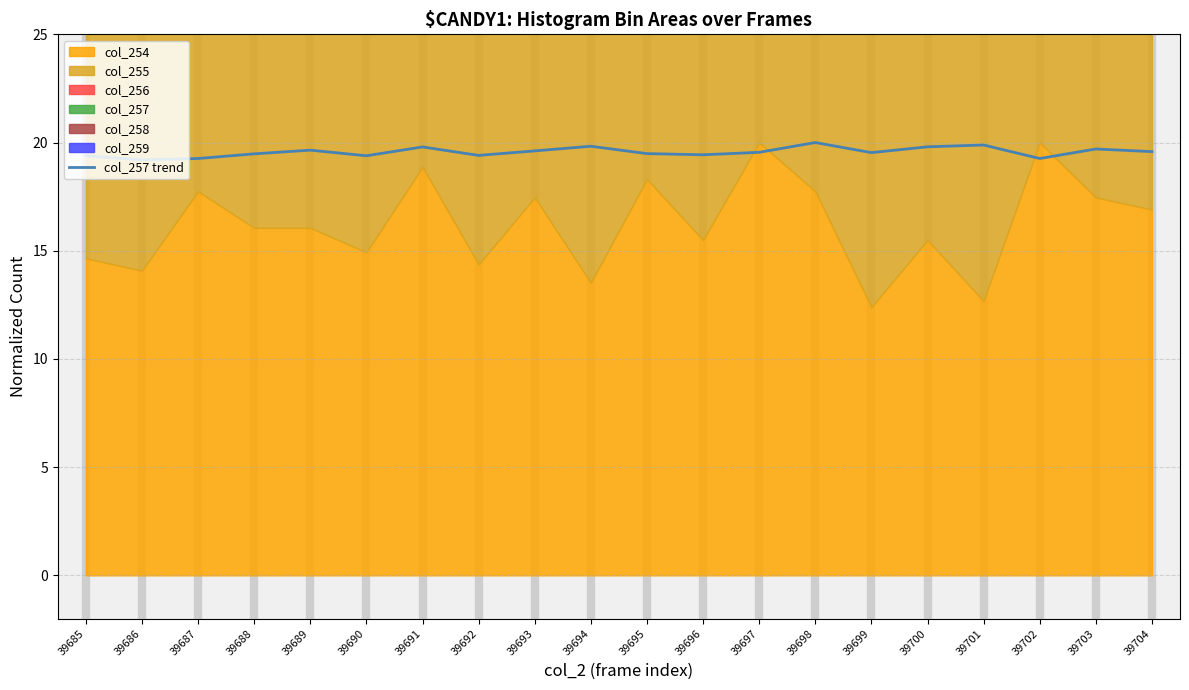

What is the greatest value displayed?

20.0